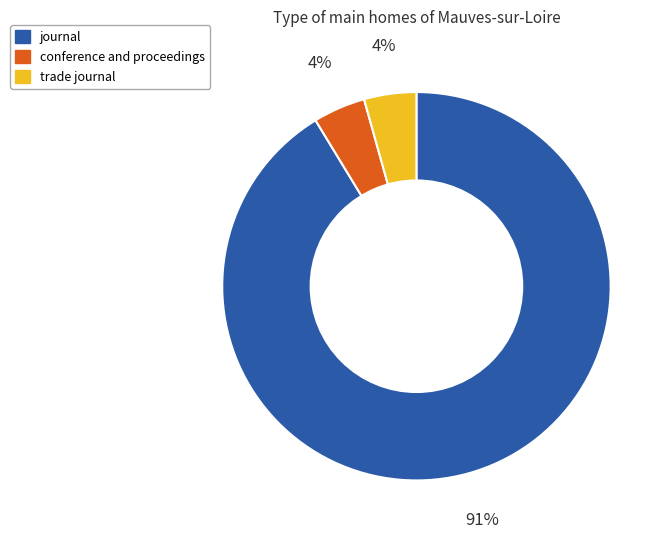

Between journal and conference and proceedings, which is larger?

journal